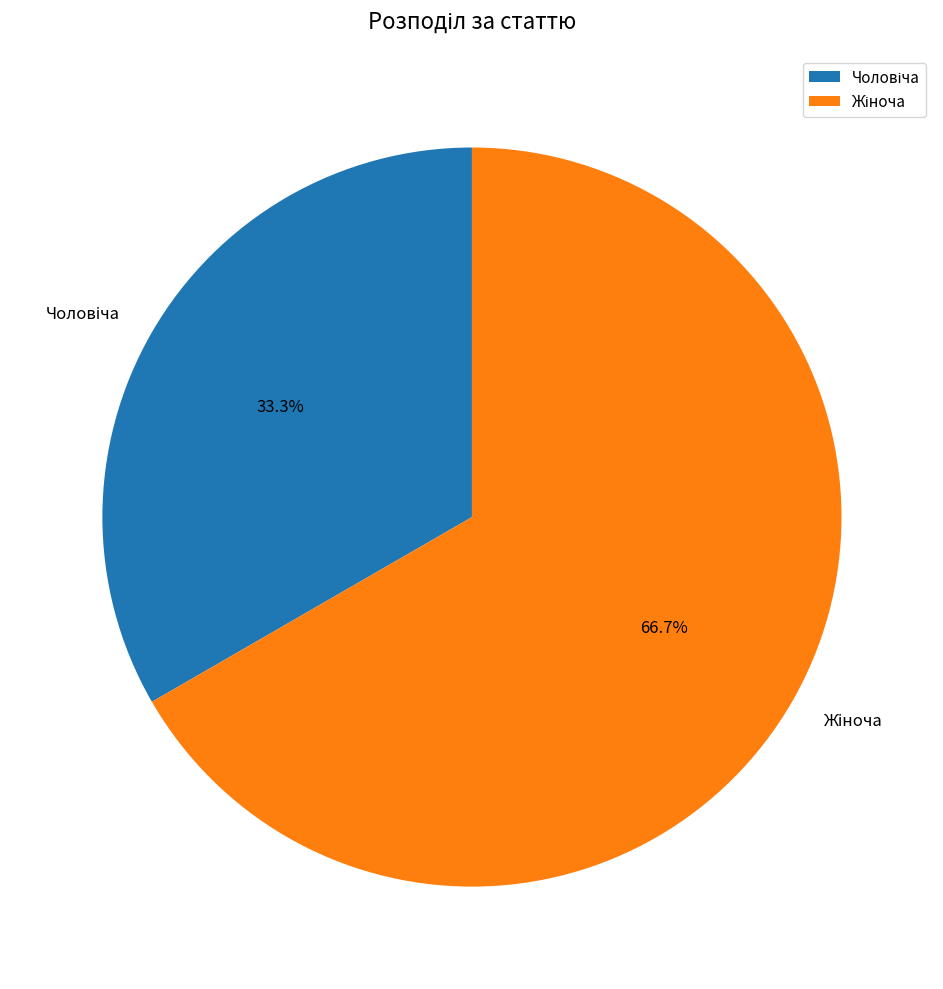

Is there a majority slice in this chart?

Yes